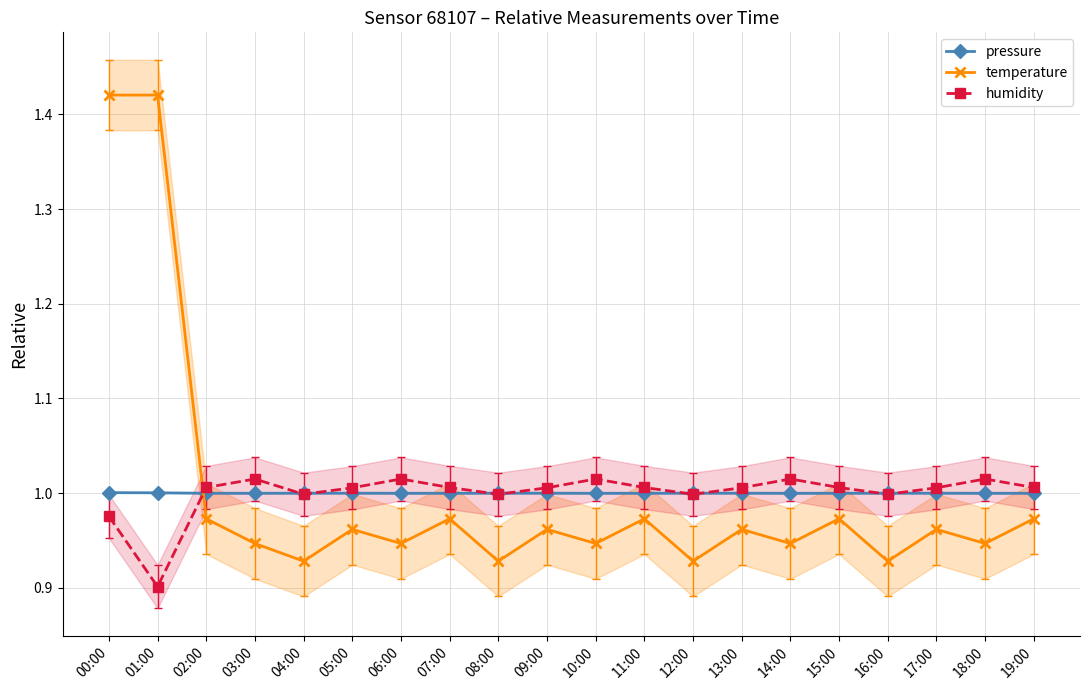

True or false: humidity has more than 1 interior local peaks.

True